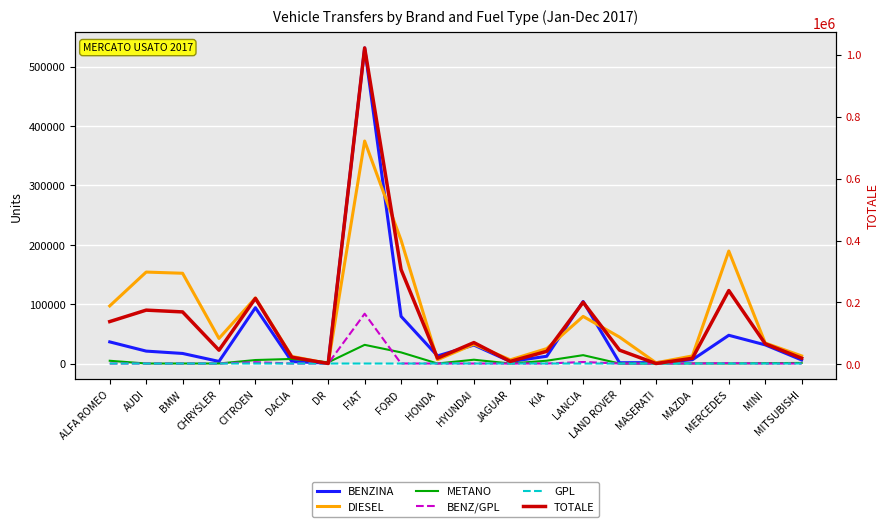

What is the lowest value of the BENZINA series?

663